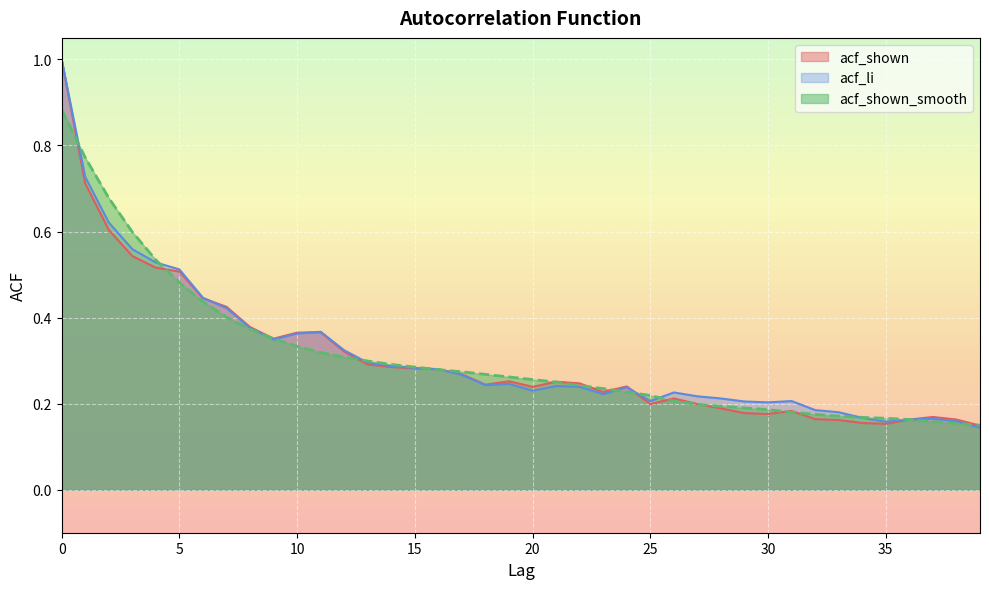

At which category does acf_li reach its first local peak?

11